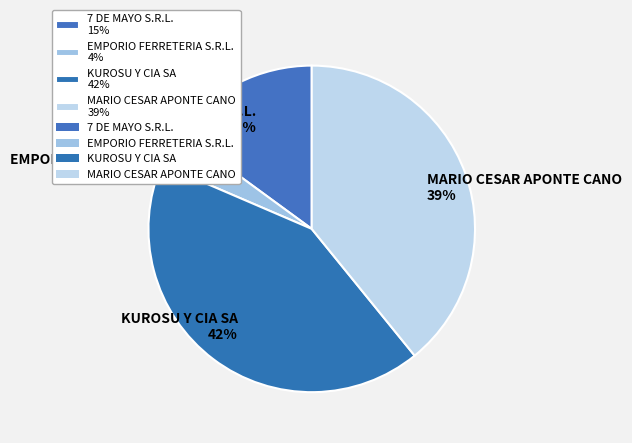

To the nearest percent, what portion does 7 DE MAYO S.R.L. represent?

15%